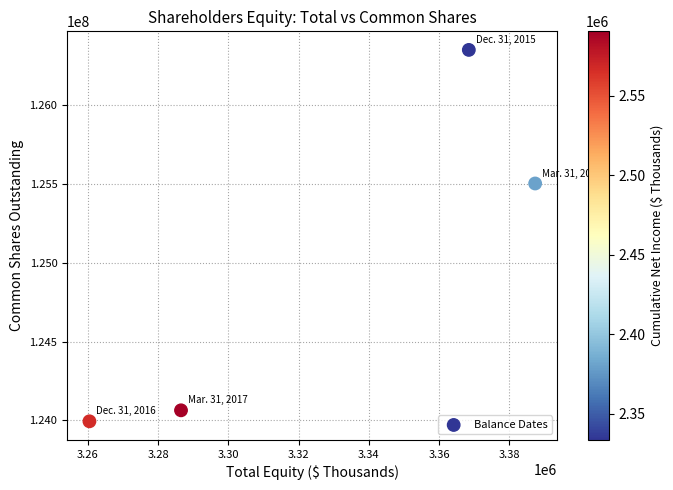

What is the range of Y values (max minus min)?

2355449